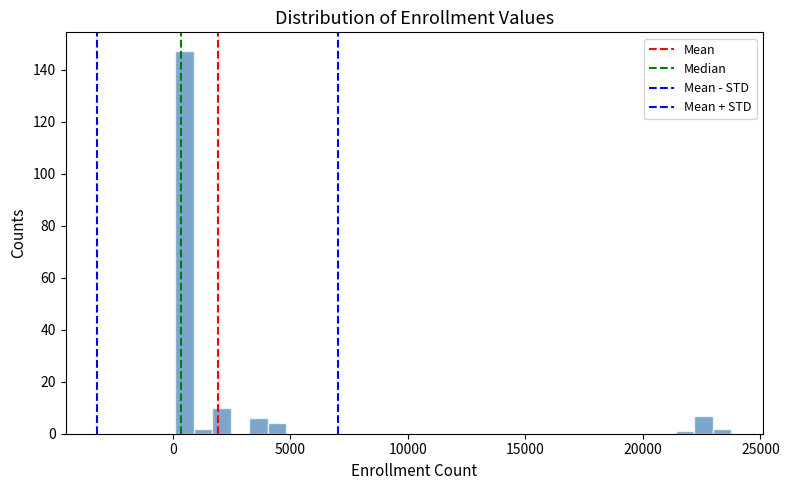

Around what value on the x-axis is the tallest bar? Give the approximate position of its centre, as read against the axis.

500